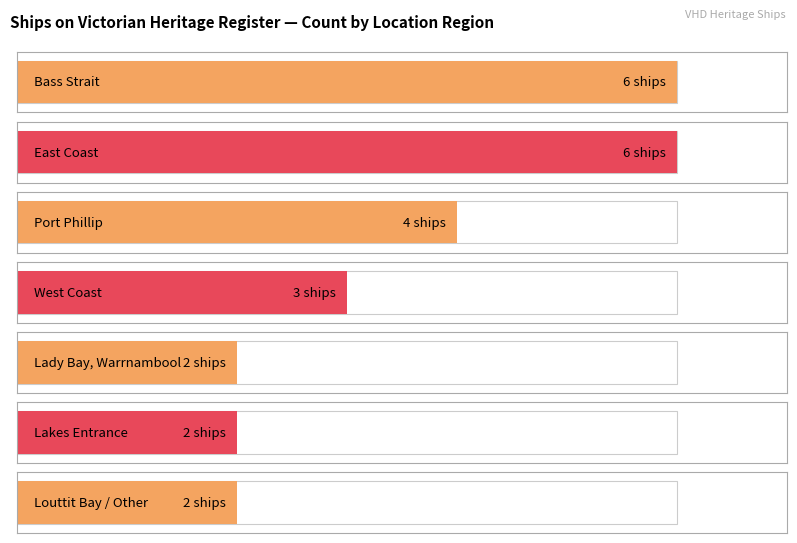

Between Bass Strait and West Coast, which is larger?

Bass Strait